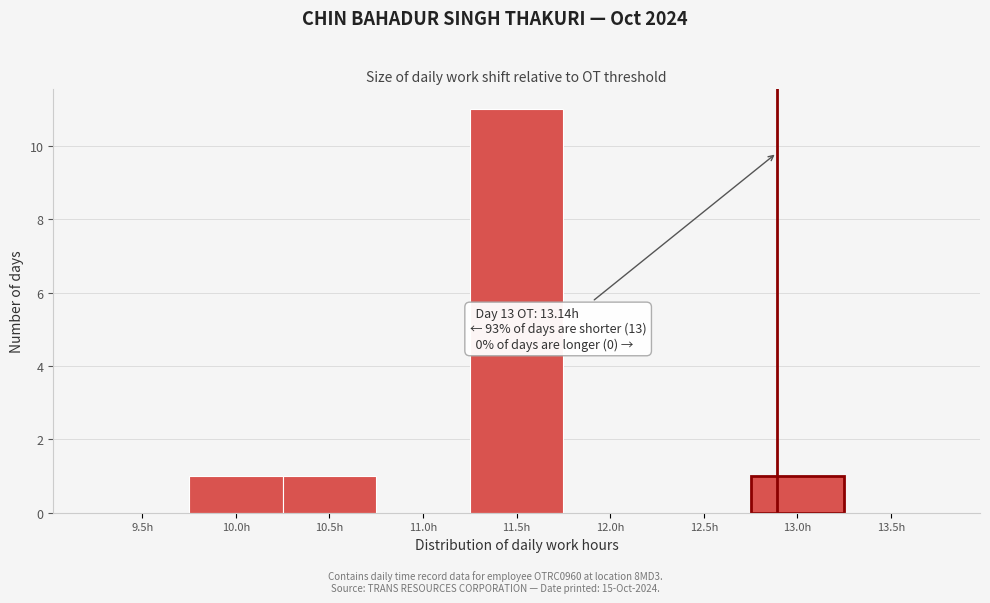

Reading left to right, what are all the values shown in this chart?

9.5h=0	10.0h=1	10.5h=1	11.0h=0	11.5h=11	12.0h=0	12.5h=0	13.0h=1	13.5h=0